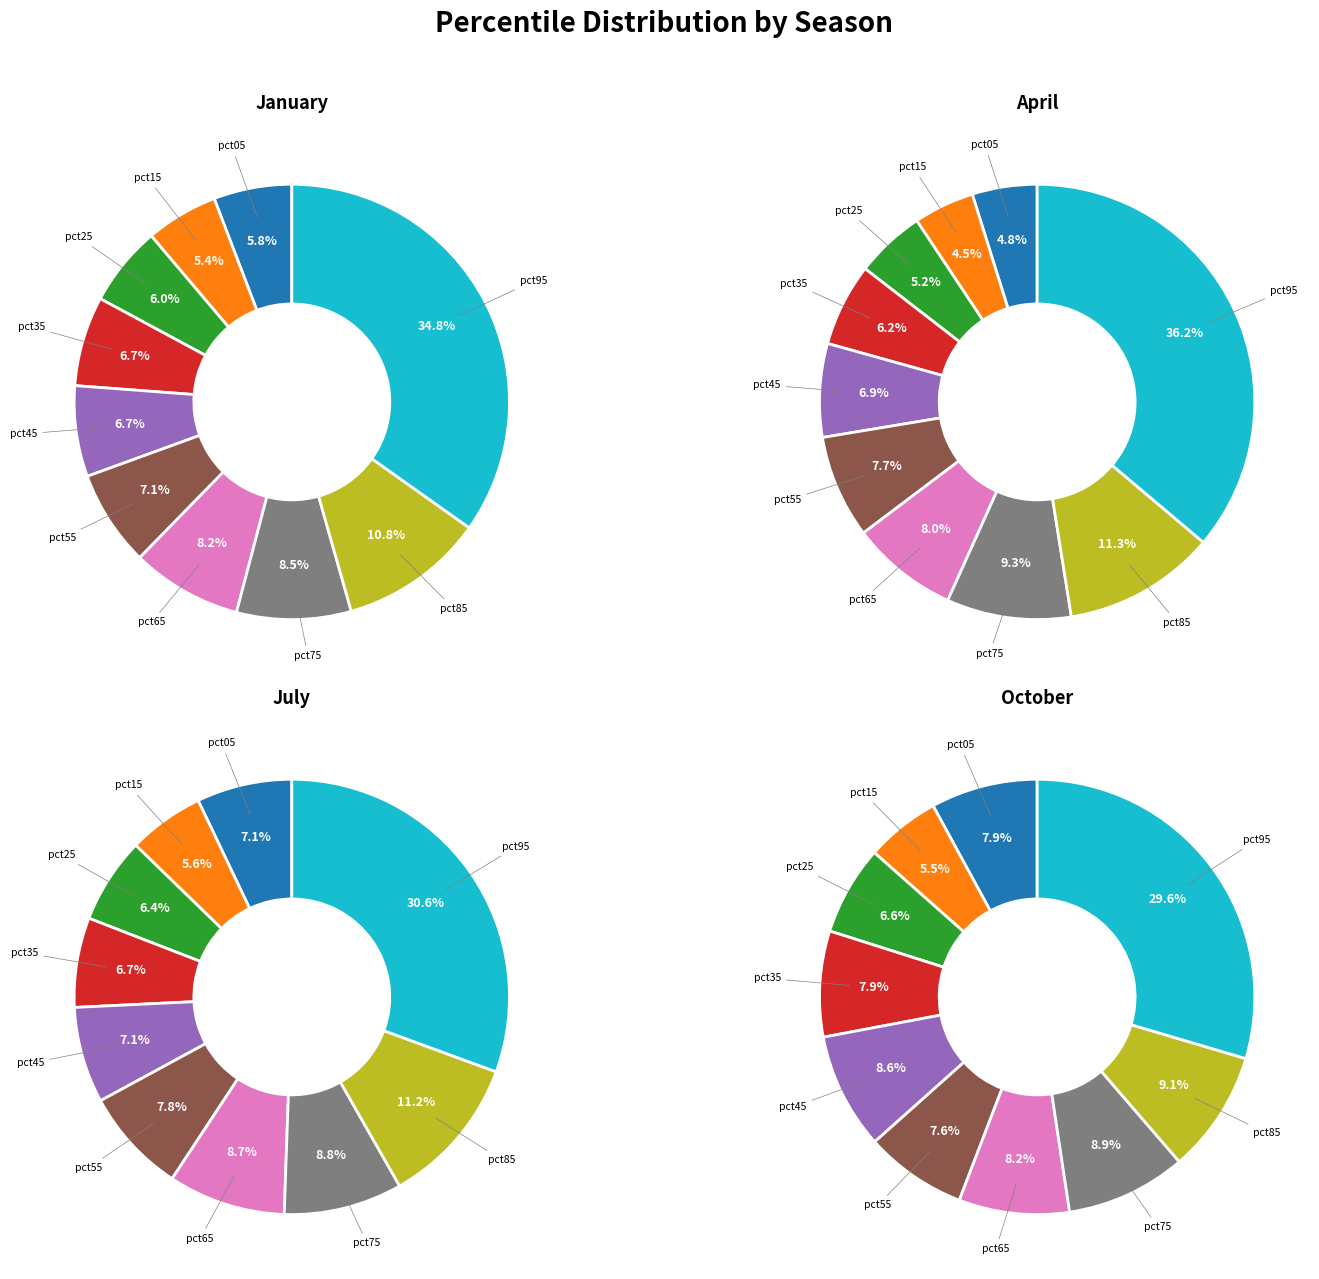

What portion of the pie excludes pct15?

94.6%